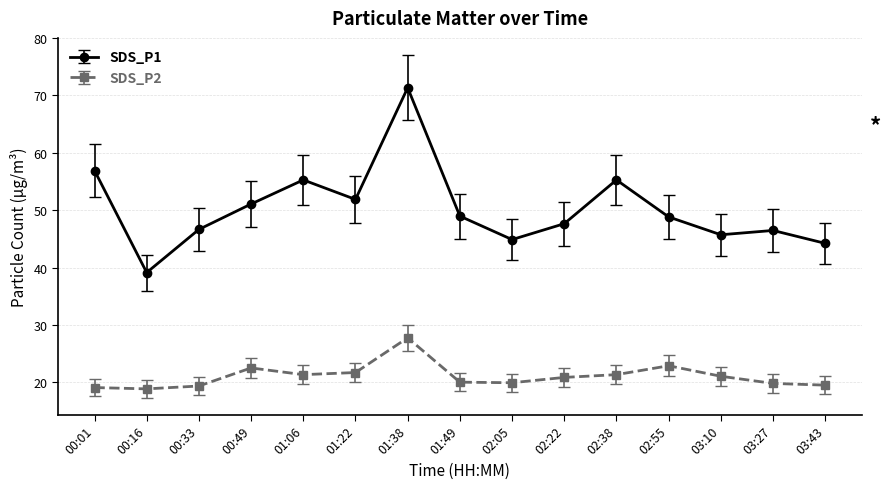

What value does the SDS_P1 series have at 00:01?

56.9